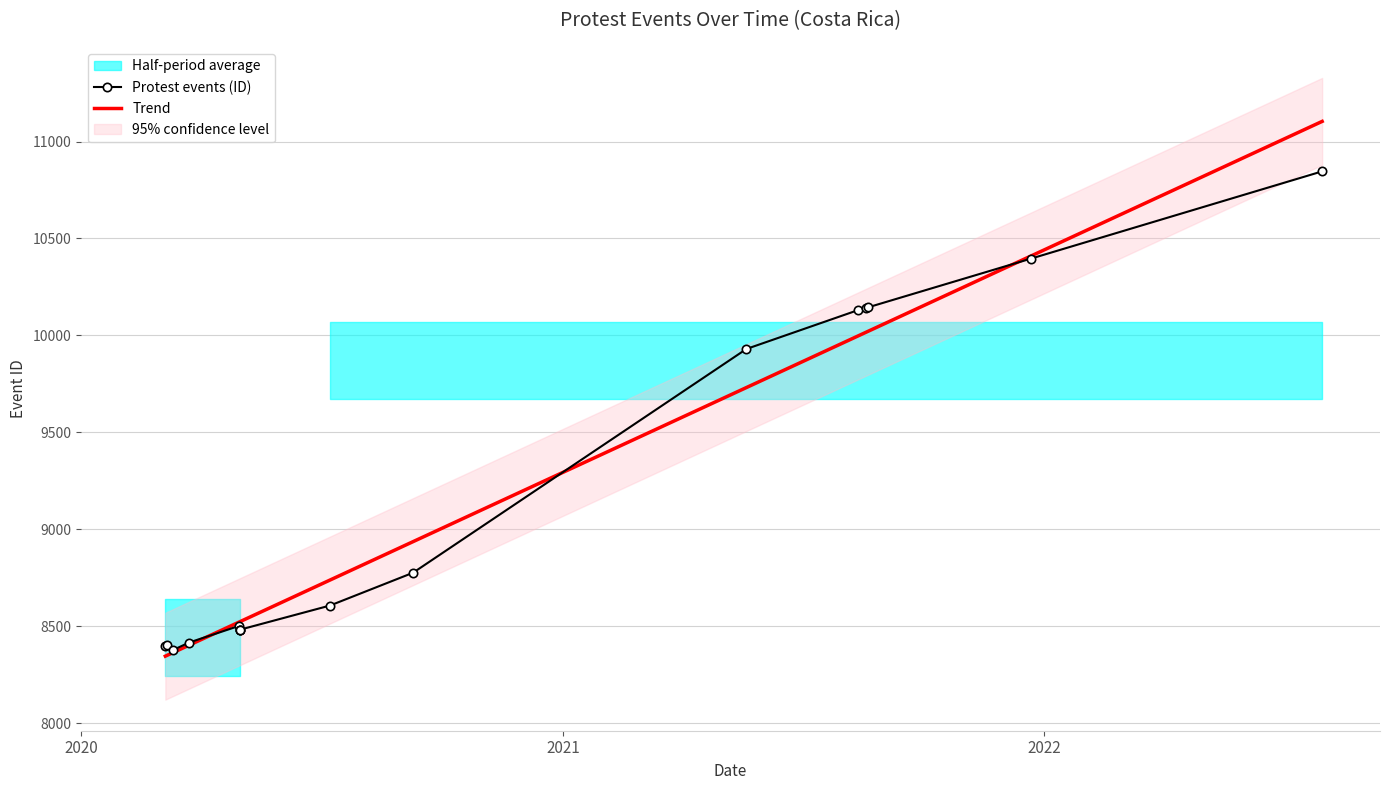

What is the label of the 1st point from the right?

2022-07-31